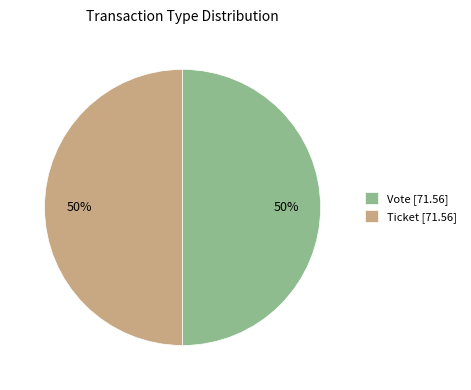

Count the number of slices in the pie.

2